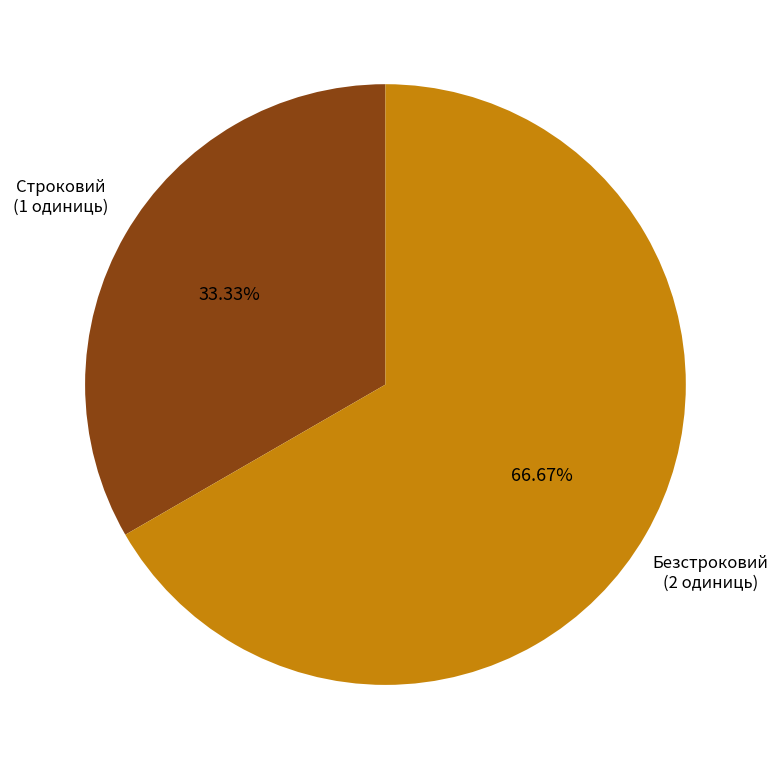

The Безстроковий slice represents 67% of the pie. True or false?

True